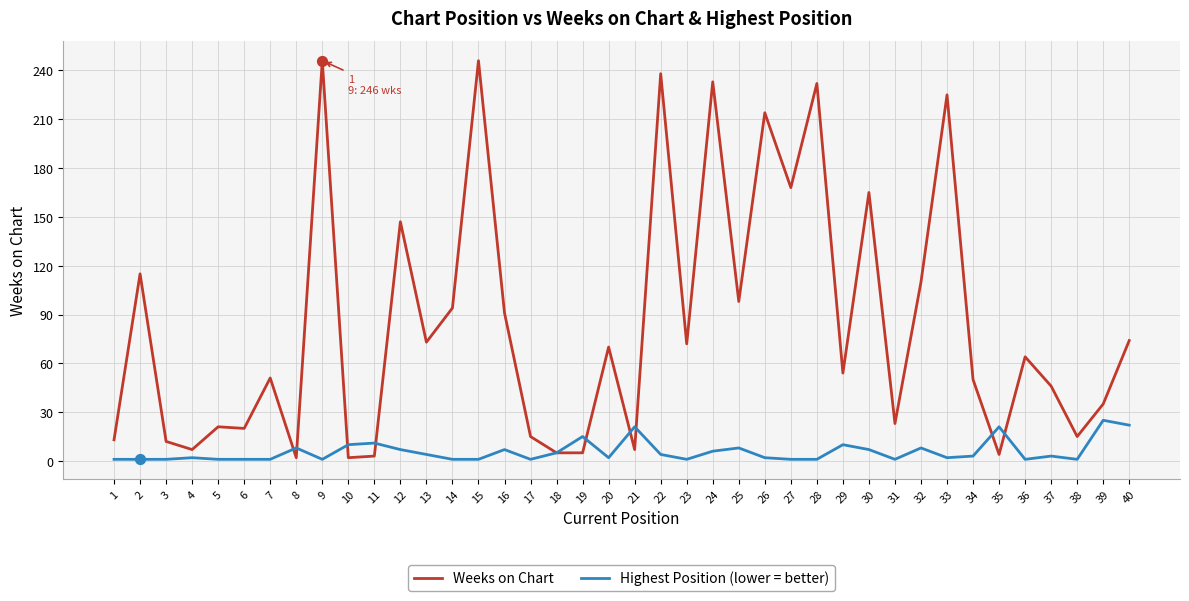

At how many categories does at least one series exceed 189?

7